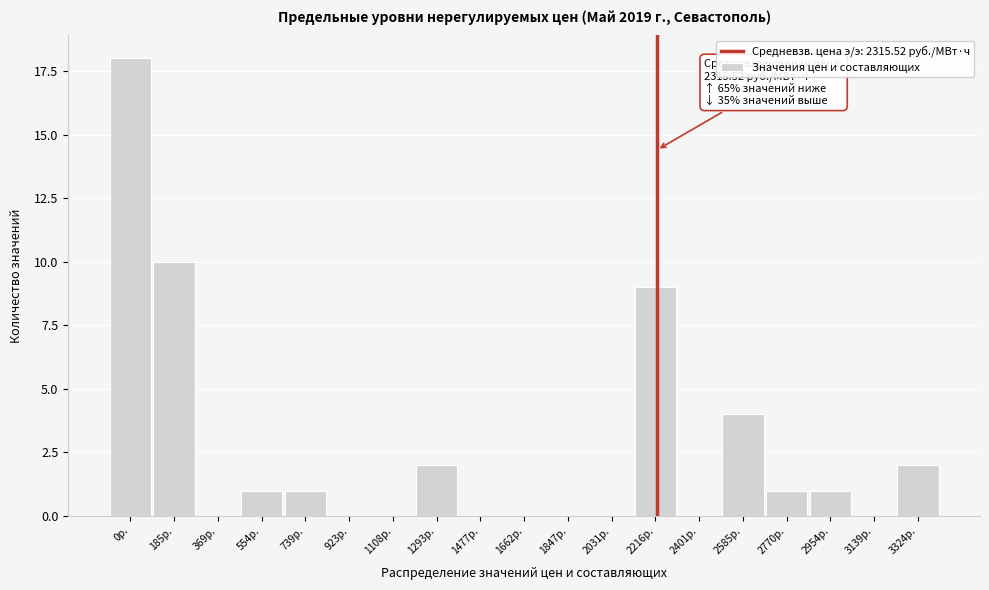

Reading right to left, transcribe all the data shown in this chart.

3324р.=2	3139р.=0	2954р.=1	2770р.=1	2585р.=4	2401р.=0	2216р.=9	2031р.=0	1847р.=0	1662р.=0	1477р.=0	1293р.=2	1108р.=0	923р.=0	739р.=1	554р.=1	369р.=0	185р.=10	0р.=18